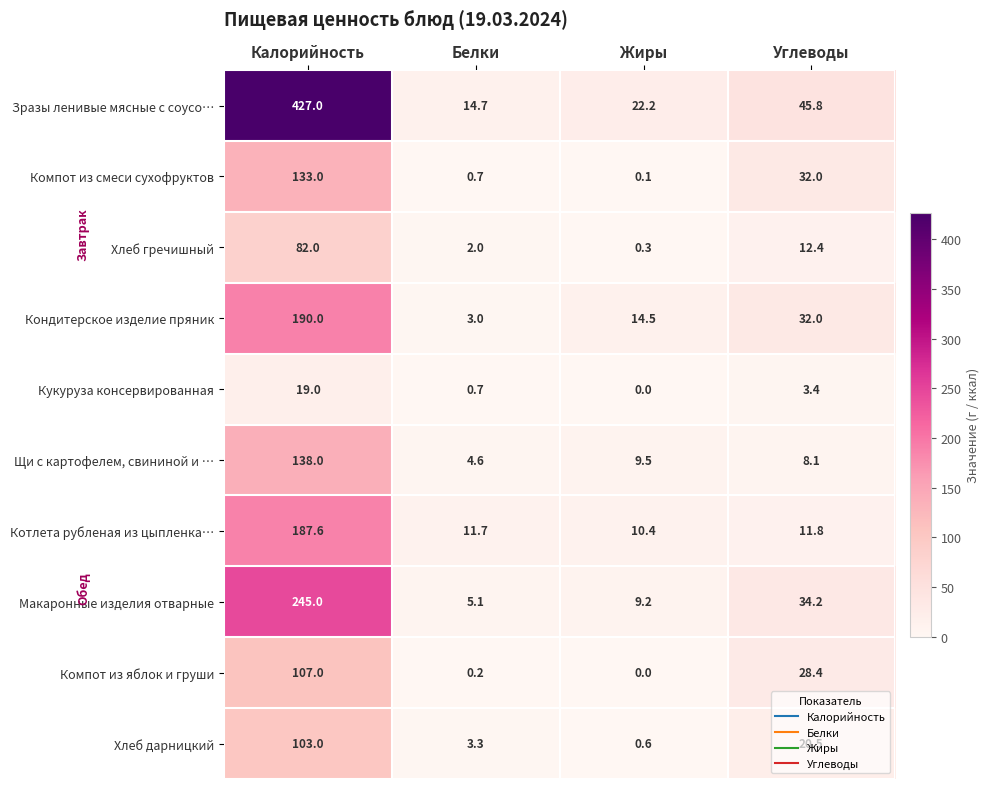

The value of Щи с картофелем, свининой и … at Калорийность is 218.7. True or false?

False